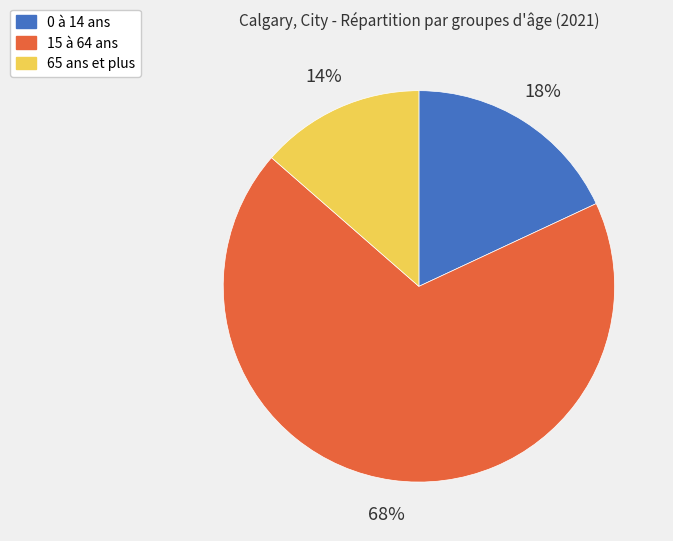

The 0 à 14 ans slice represents 18% of the pie. True or false?

True